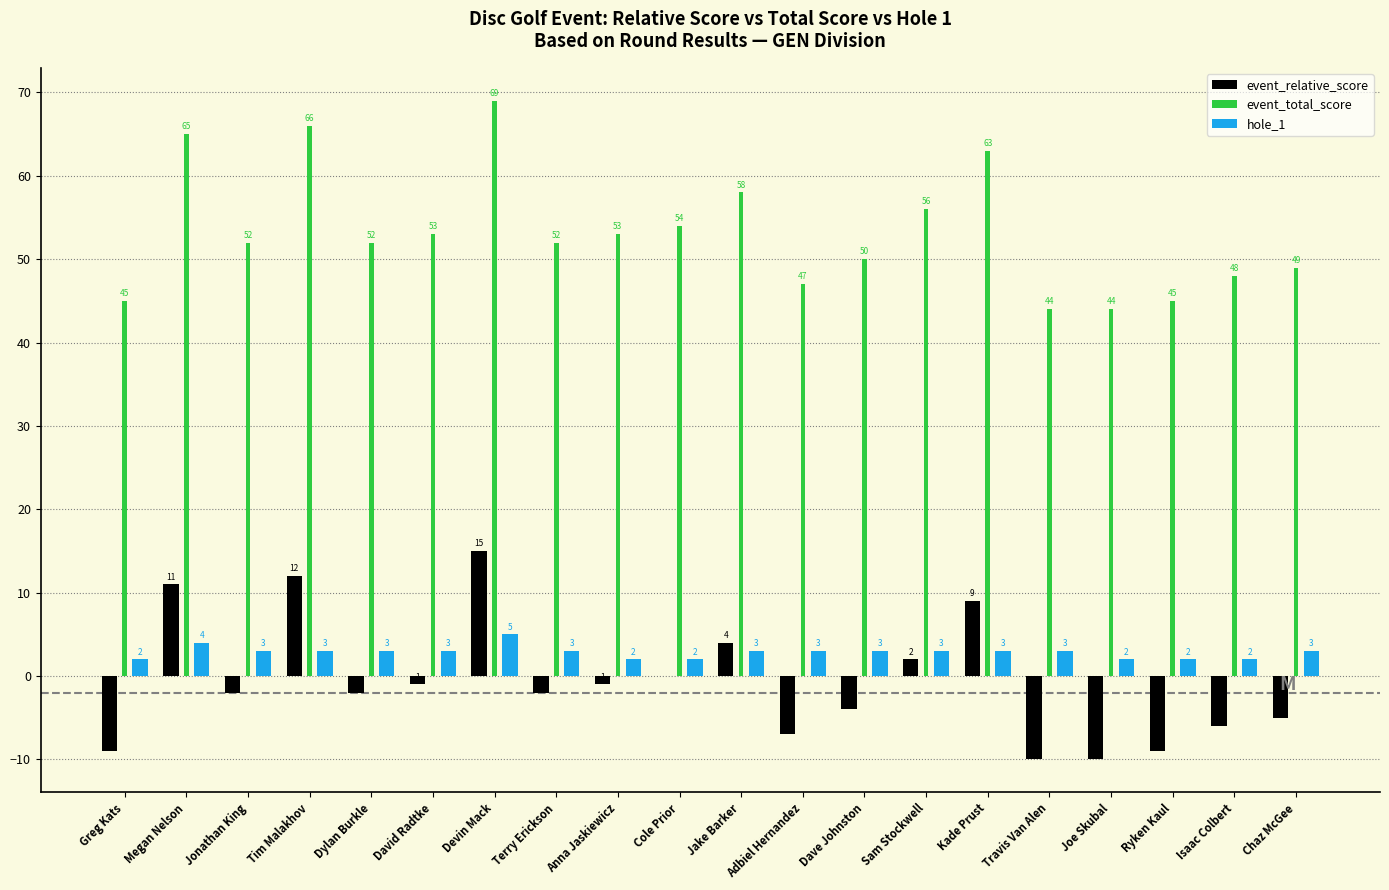

What is the highest value of the event_total_score series?

69